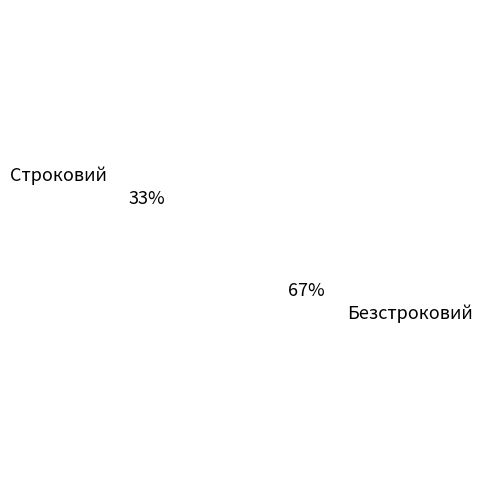

The Строковий slice represents 42% of the pie. True or false?

False